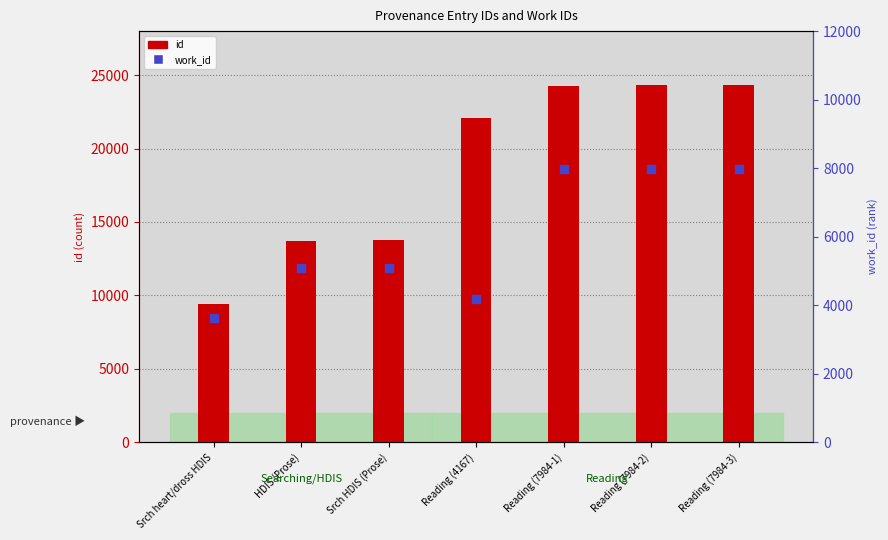

At which category is the sum across all series the highest?

Reading (7984-3)